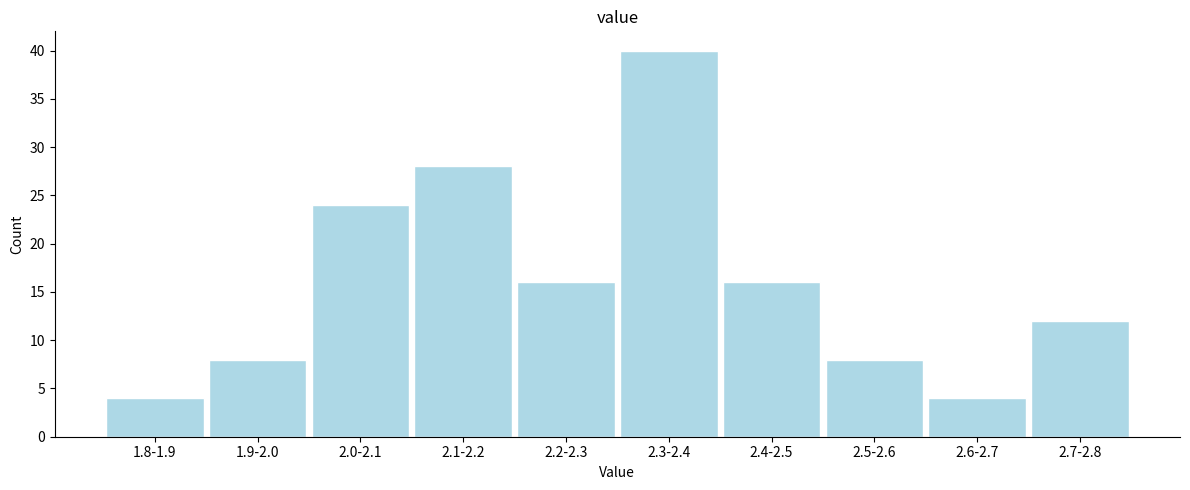

Reading right to left, what are all the values shown in this chart?

2.7-2.8=12	2.6-2.7=4	2.5-2.6=8	2.4-2.5=16	2.3-2.4=40	2.2-2.3=16	2.1-2.2=28	2.0-2.1=24	1.9-2.0=8	1.8-1.9=4